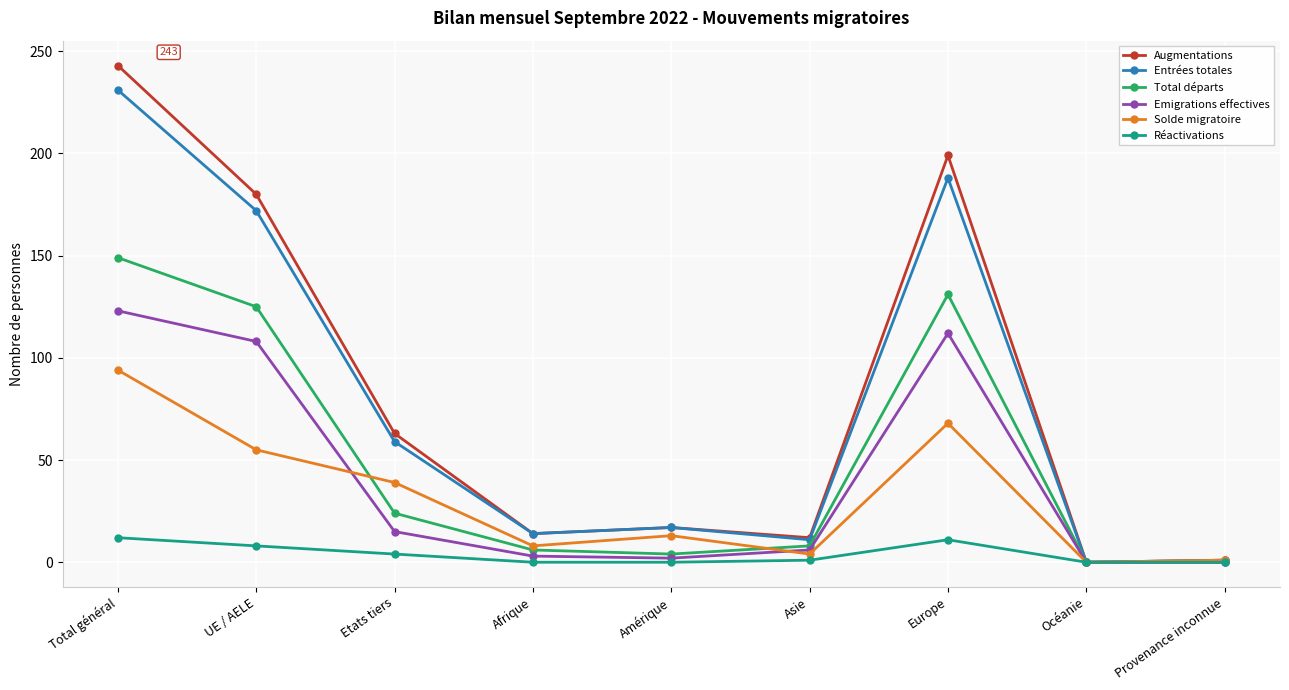

At which category is the sum across all series the highest?

Total général